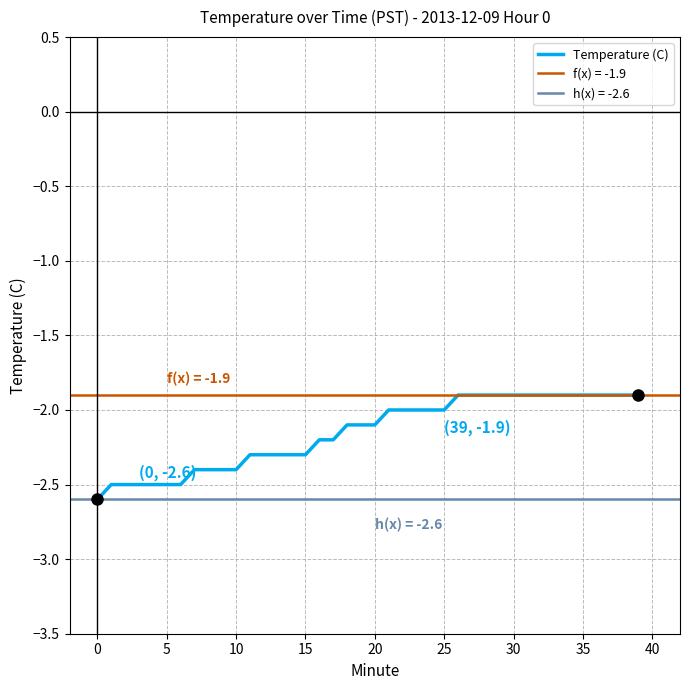

What is the greatest value displayed?

-1.9